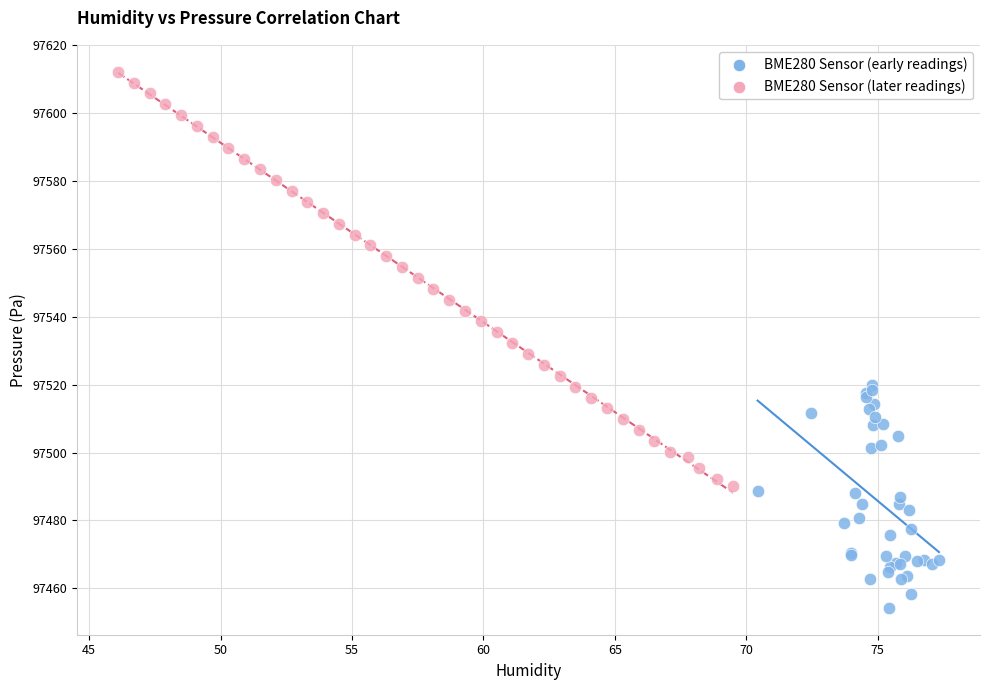

Which series has the largest Y range (max minus min)?

BME280 Sensor (later readings)